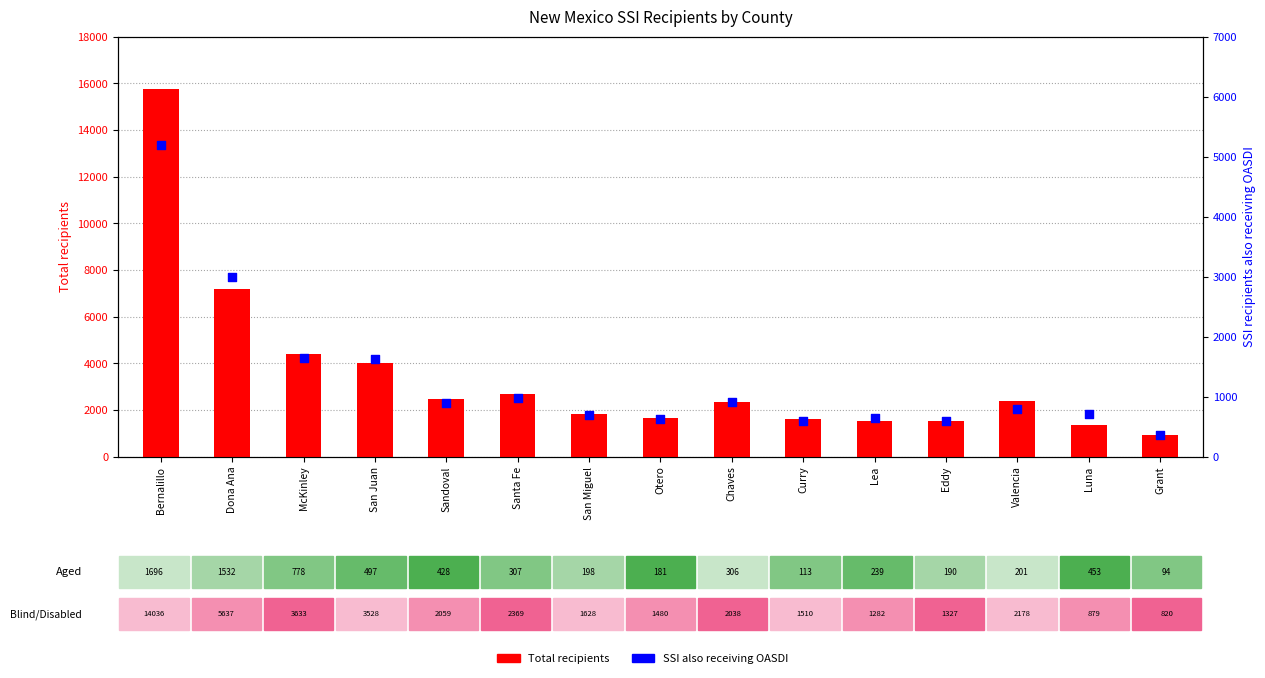

At how many categories does at least one series exceed 12357?

1